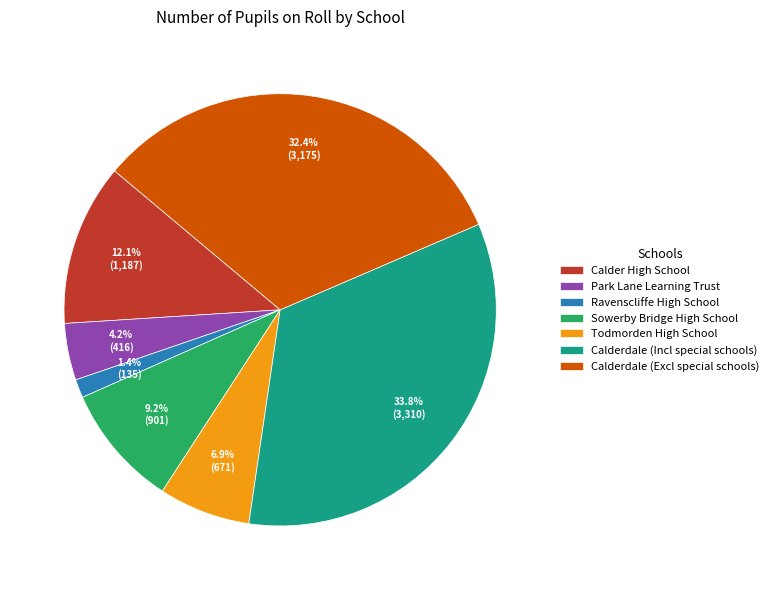

The Calderdale (Incl special schools) slice represents 25% of the pie. True or false?

False